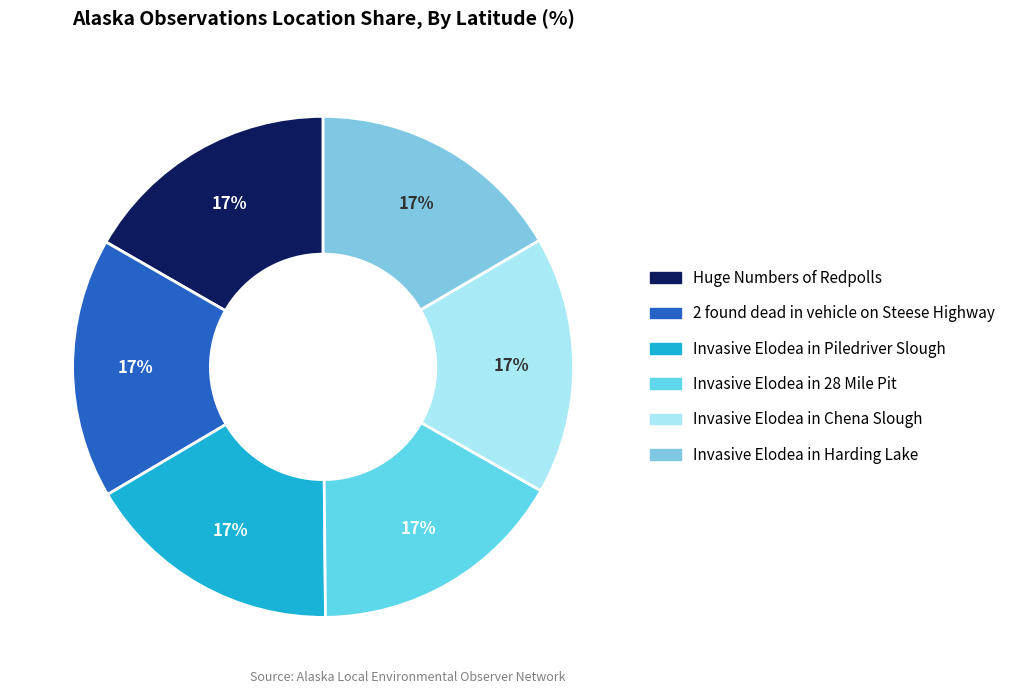

To the nearest percent, what percentage of the pie is Invasive Elodea in Harding Lake?

17%